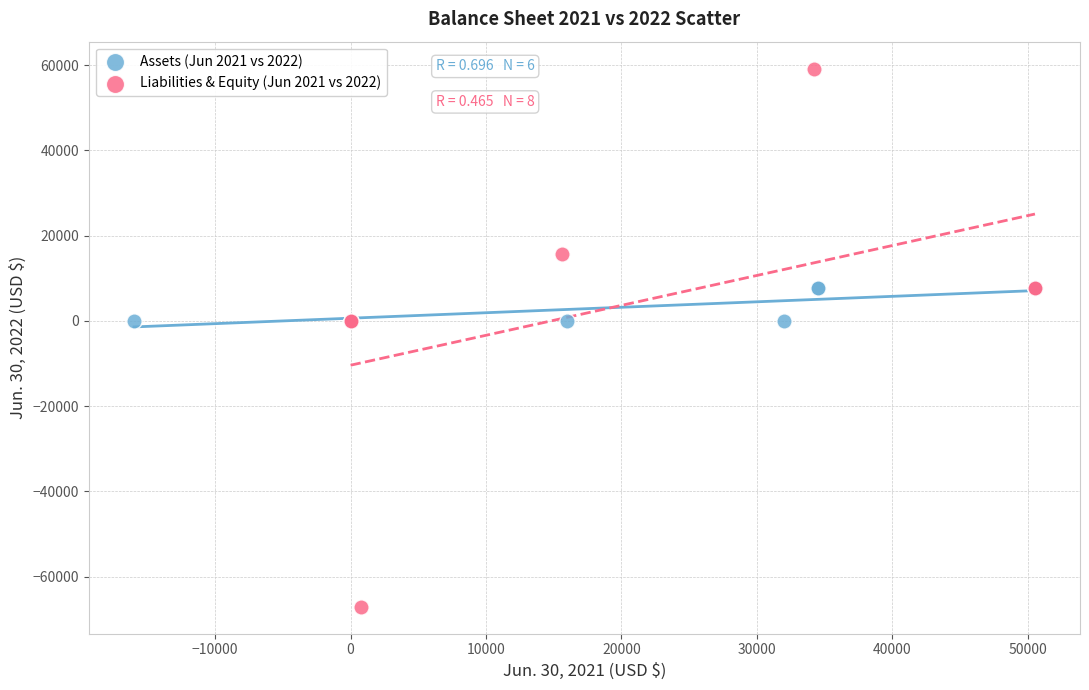

Which series contains the lowest Y value?

Liabilities & Equity (Jun 2021 vs 2022)